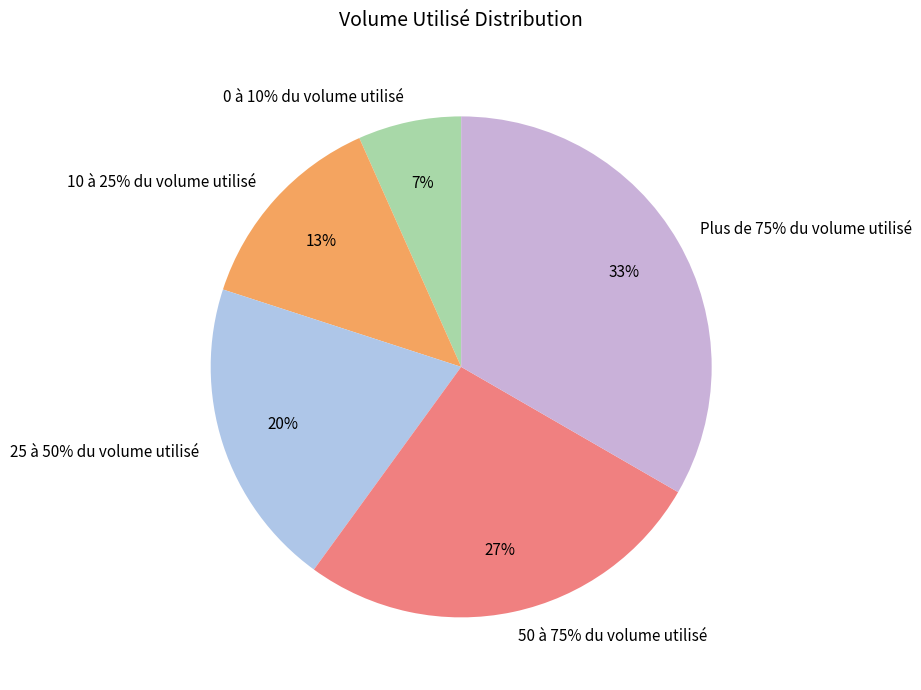

How many slices are in this pie chart?

5